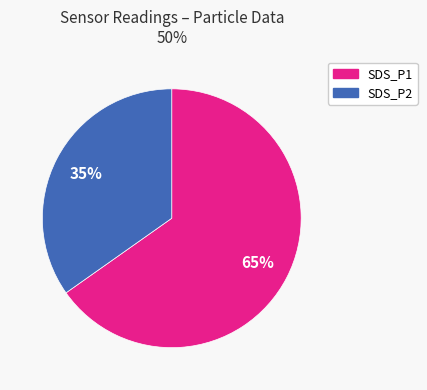

To the nearest percent, what is the difference between the largest and smallest slice percentages?

30%